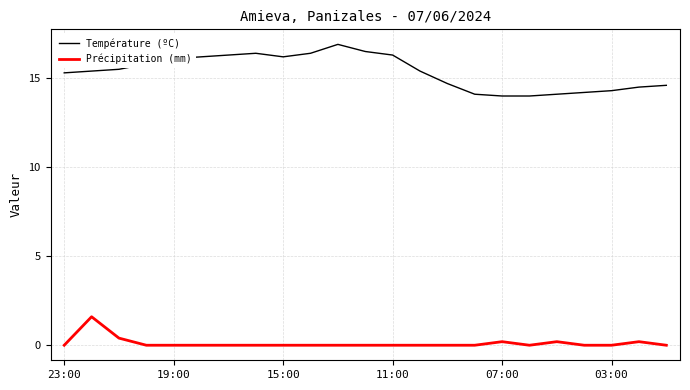

True or false: Précipitation (mm) and Température (ºC) cross at least once.

False